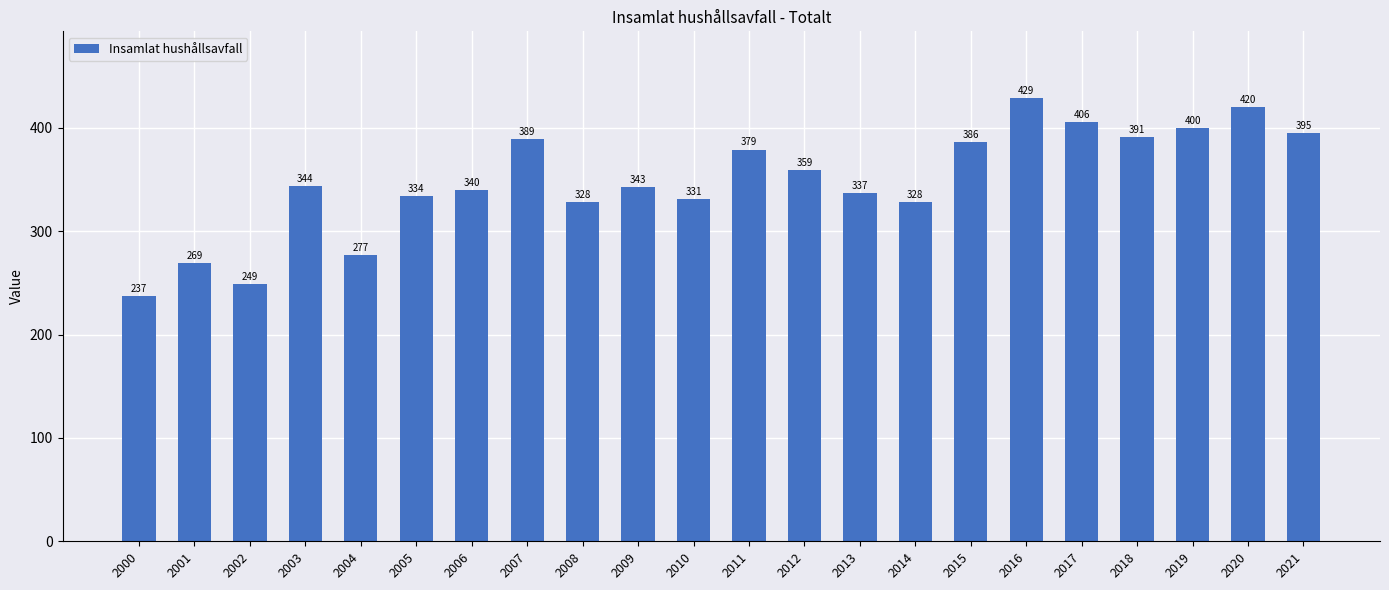

What is the difference between the values at 2011 and 2002?

130